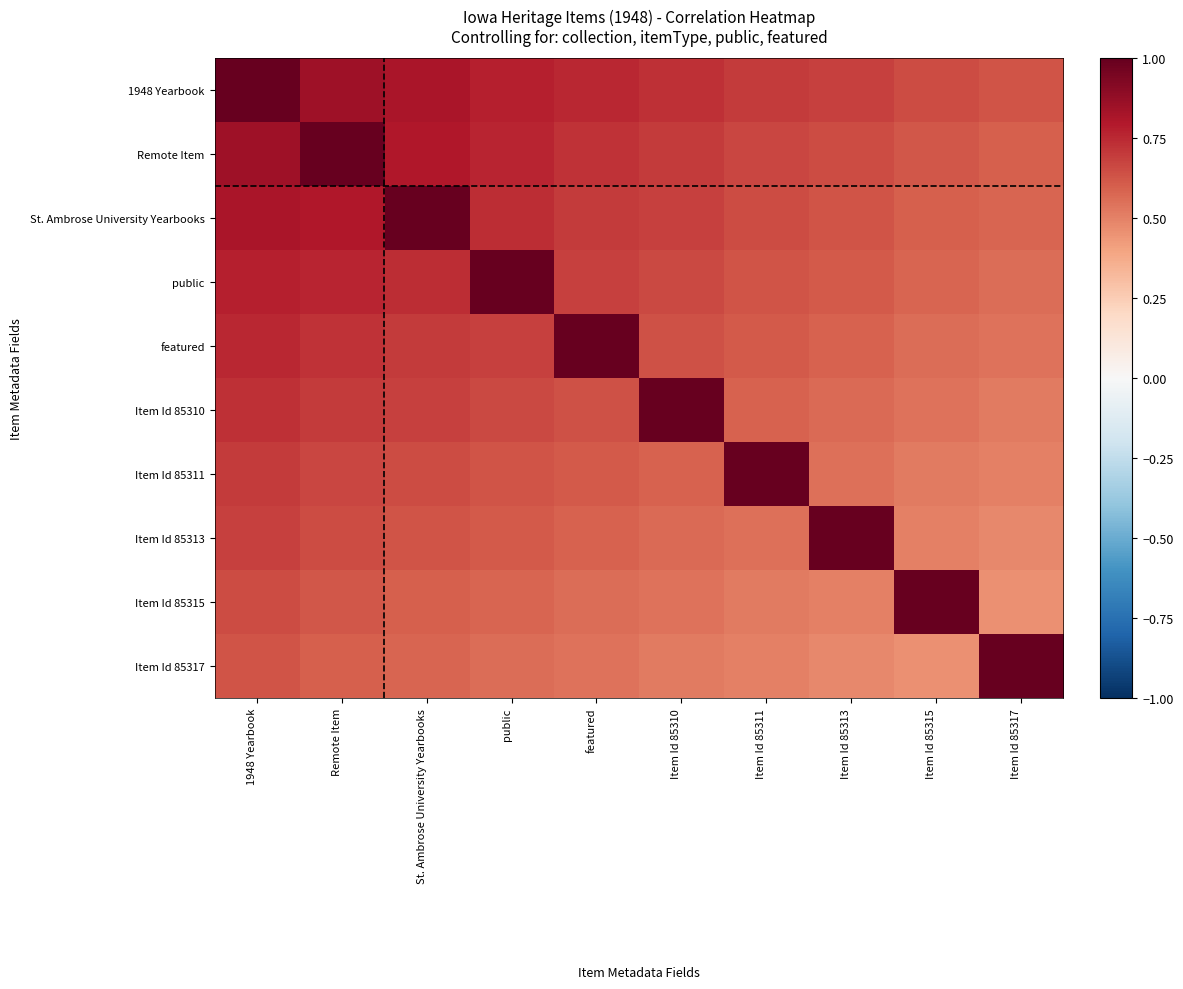

What is the spread (max minus min) of values at Item Id 85310?

0.5